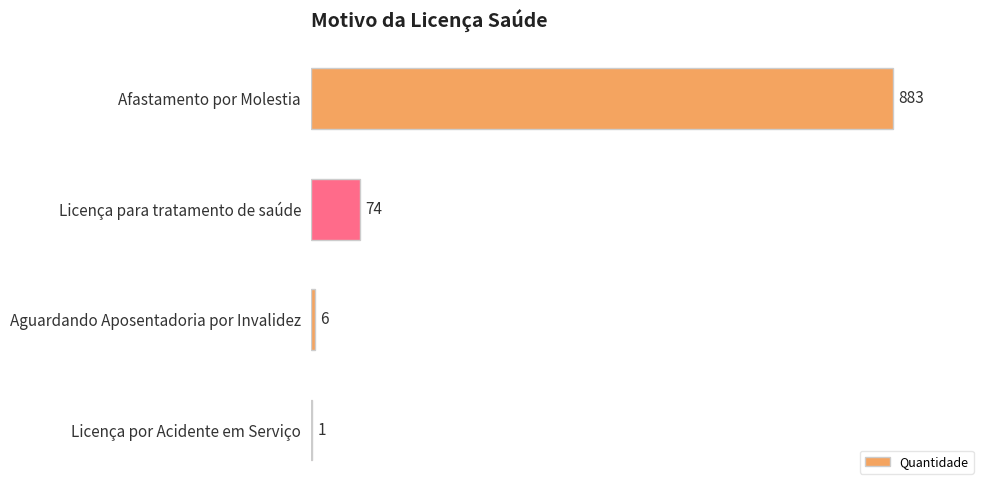

What is the change in value from Afastamento por Molestia to Licença por Acidente em Serviço?

-882